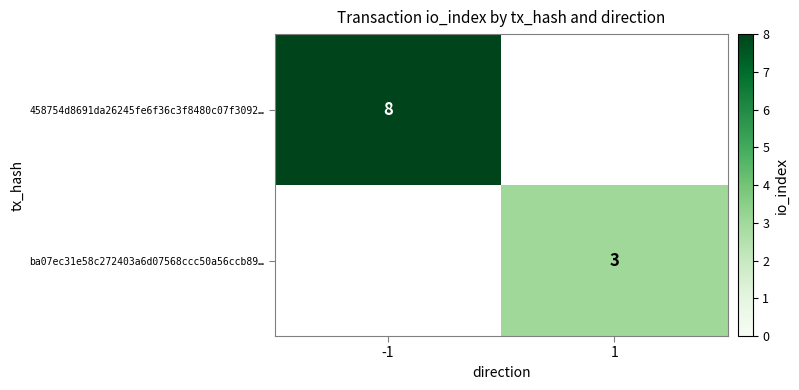

How many series are shown in this chart?

2